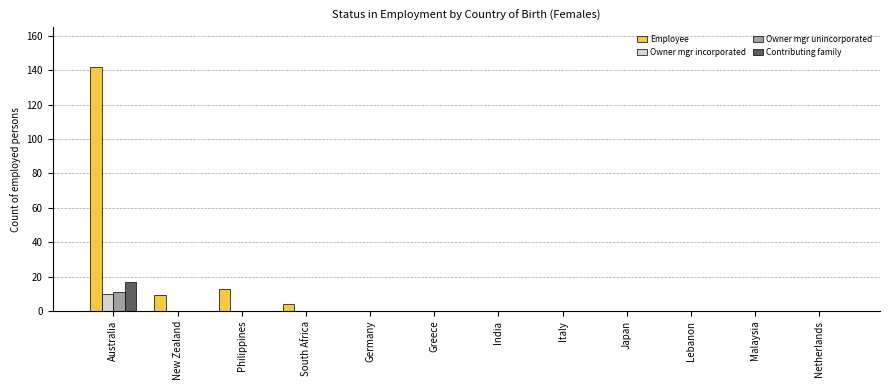

Which series has the largest total across all categories?

Employee